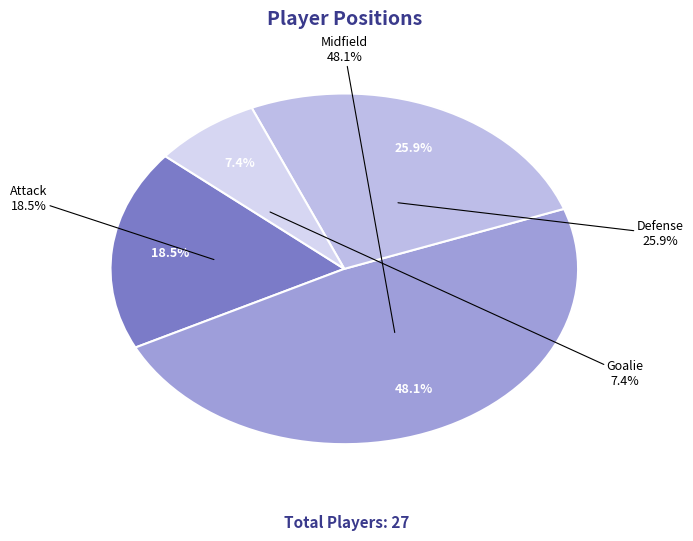

How many segments does this pie chart have?

4